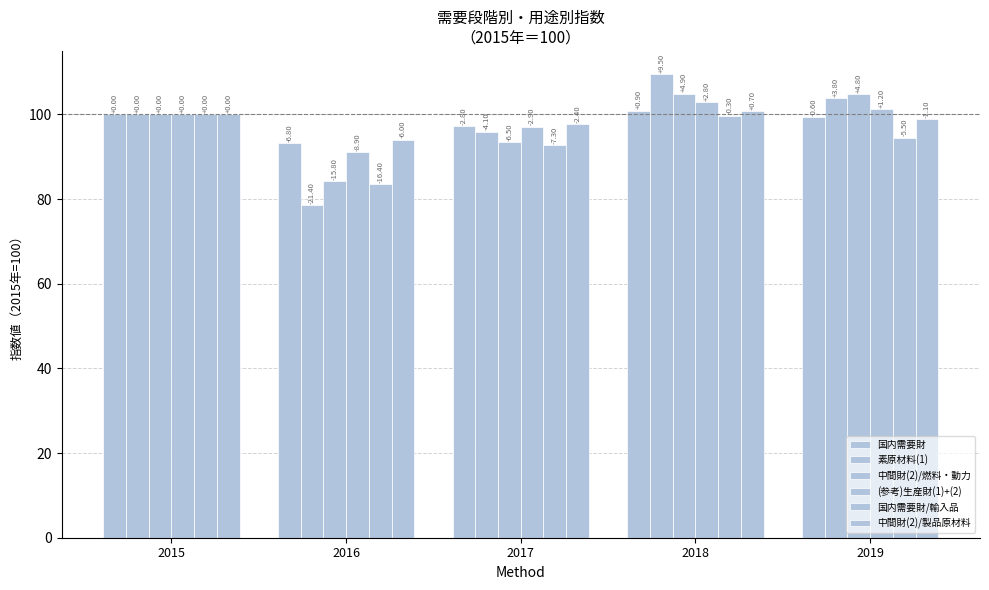

What is the minimum value shown in the chart?

78.6